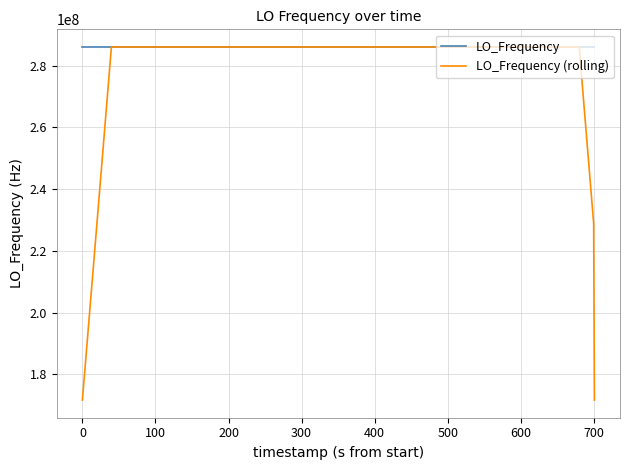

Which series has the largest range (max minus min)?

LO_Frequency (rolling)